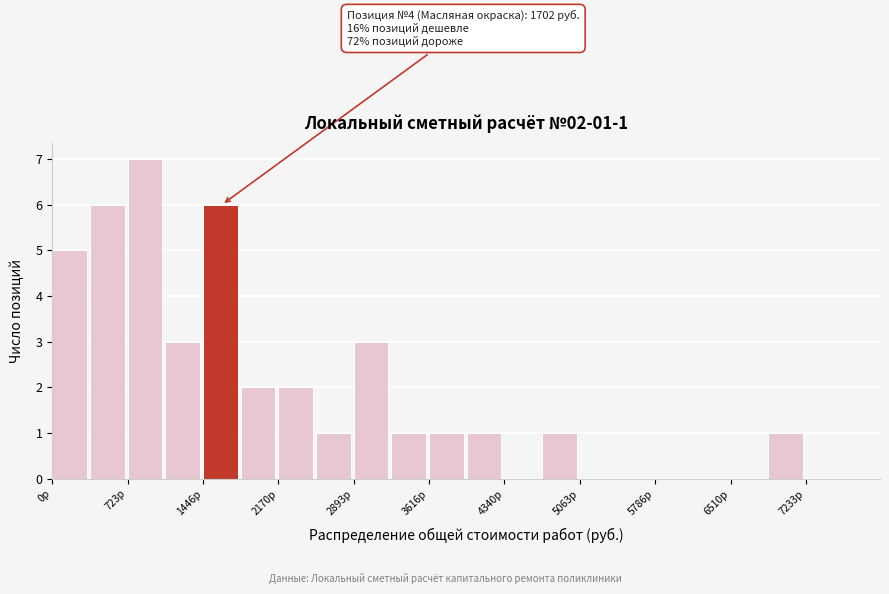

Around what value on the x-axis is the tallest bar? Give the approximate position of its centre, as read against the axis.

900